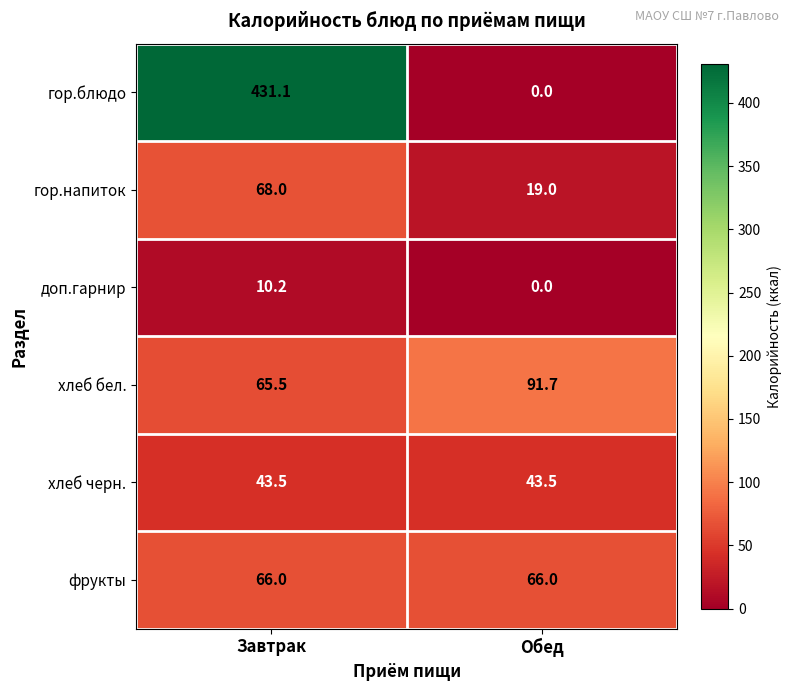

Is it true that доп.гарнир equals 17.5 at Завтрак?

False